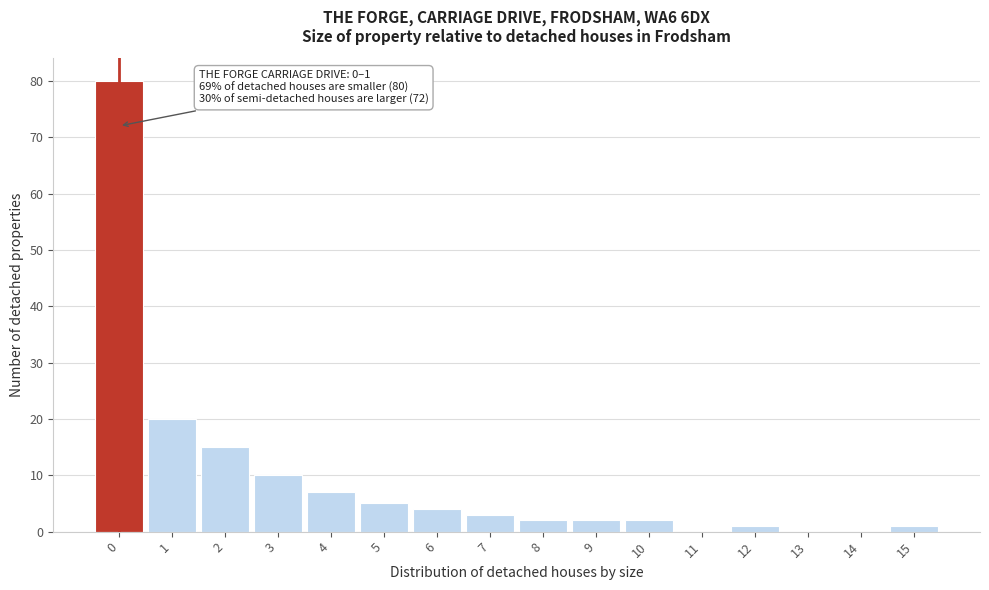

Reading left to right, what are all the values shown in this chart?

0=80	1=20	2=15	3=10	4=7	5=5	6=4	7=3	8=2	9=2	10=2	11=0	12=1	13=0	14=0	15=1